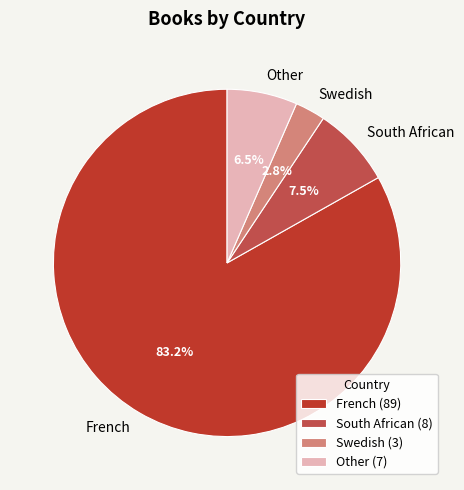

What portion of the pie excludes South African?

92.5%